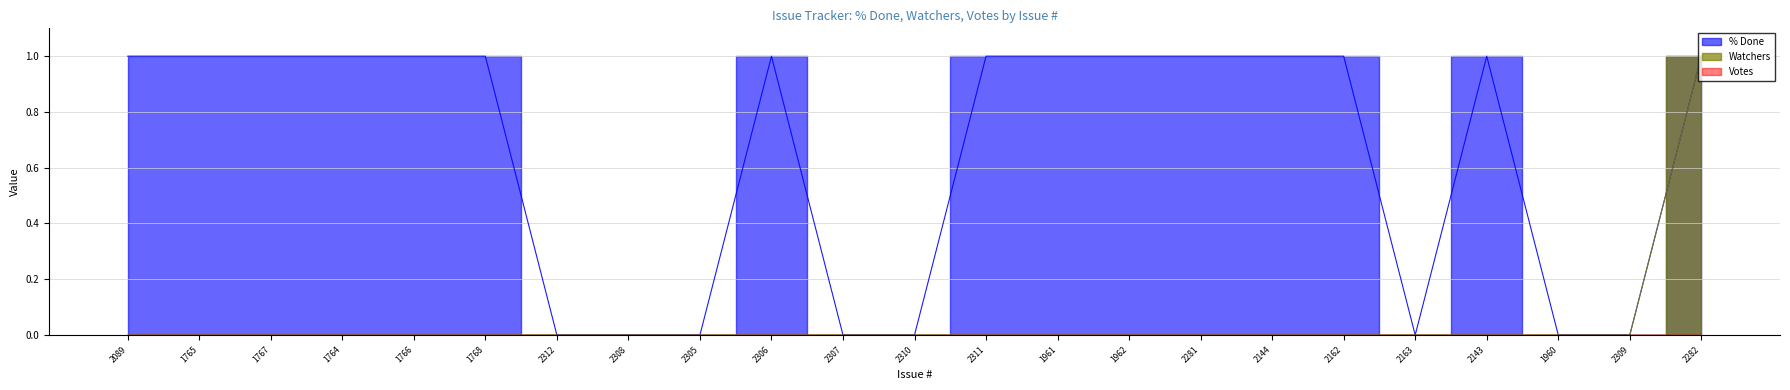

True or false: Watchers and % Done cross at least once.

False